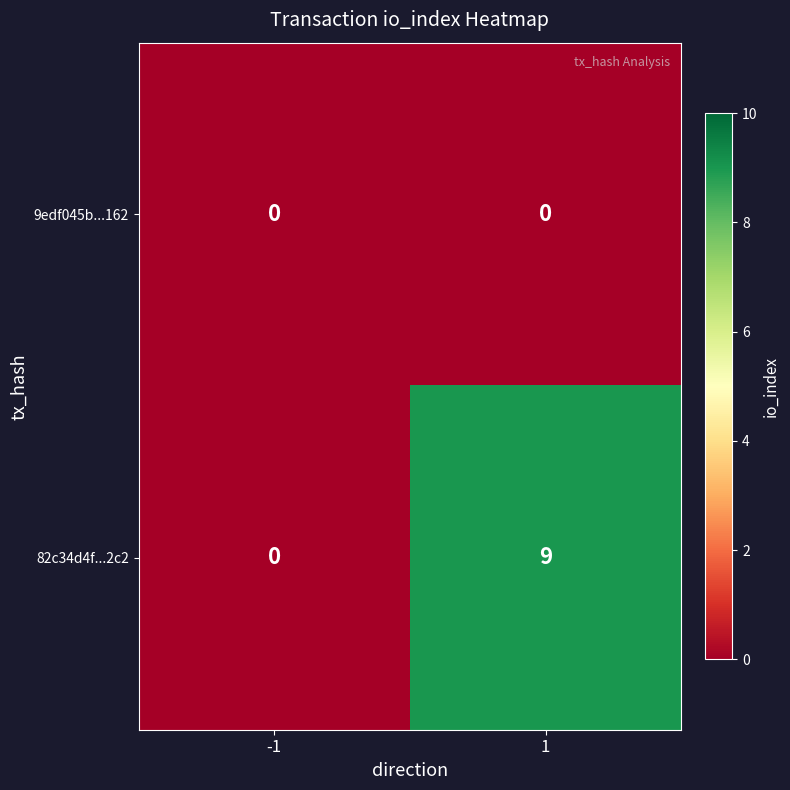

Is the value of 82c34d4f...2c2 at 1 greater than the value of 9edf045b...162 at 1?

Yes